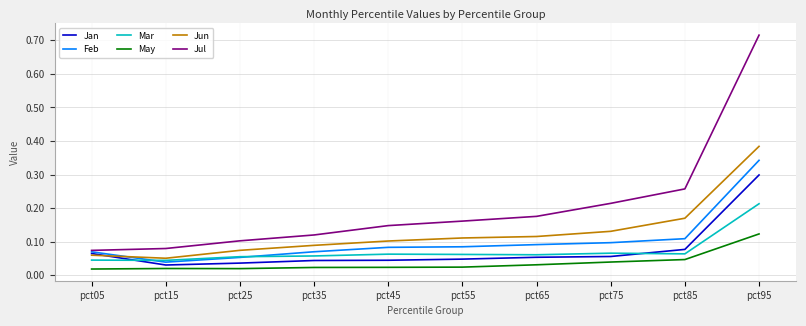

Which series has the widest spread of values?

Jul